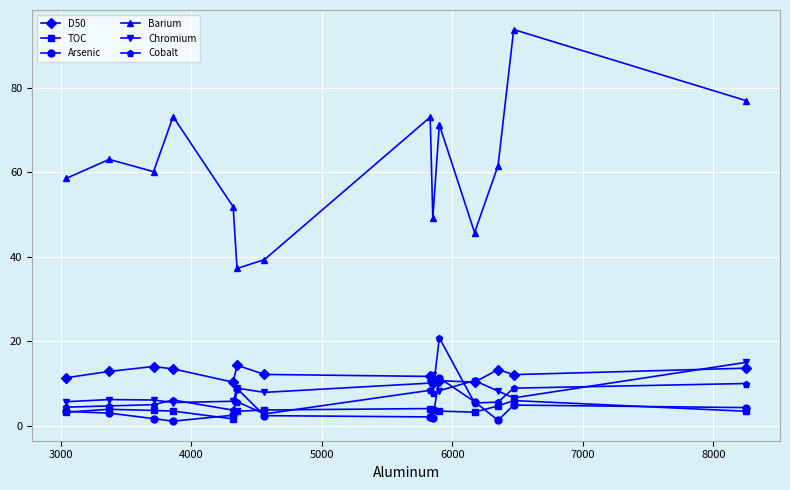

At how many categories does at least one series exceed 41?

12